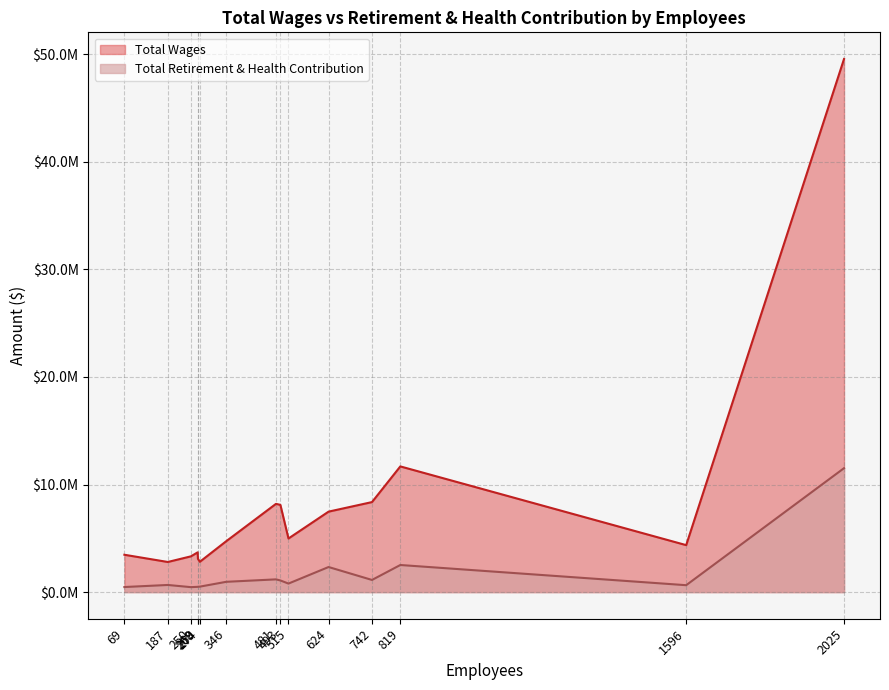

Rank the series at 515 from lowest to highest value.

Total Retirement & Health Contribution, Total Wages